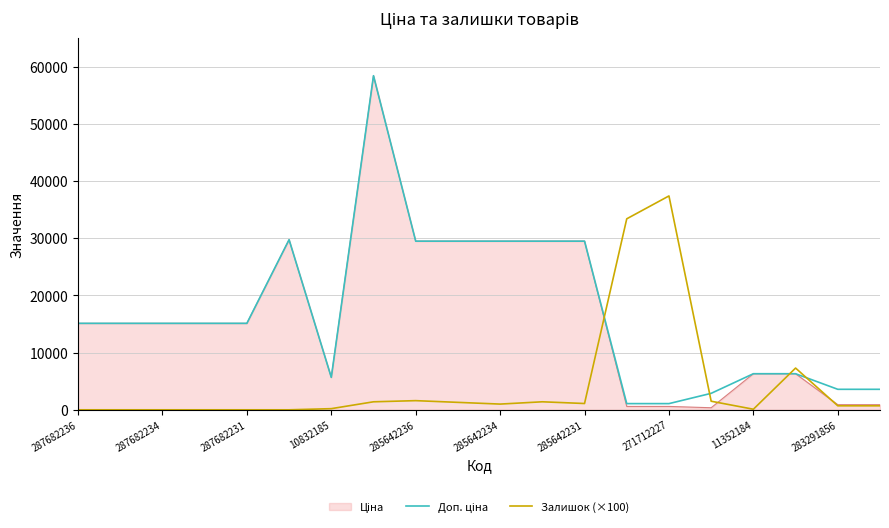

What is the maximum value shown in the chart?

58426.5